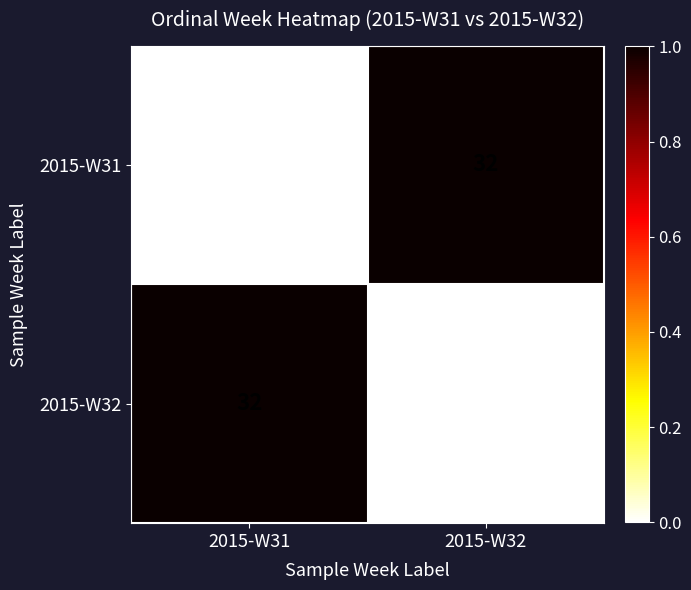

What is the minimum value for 2015-W31?

31